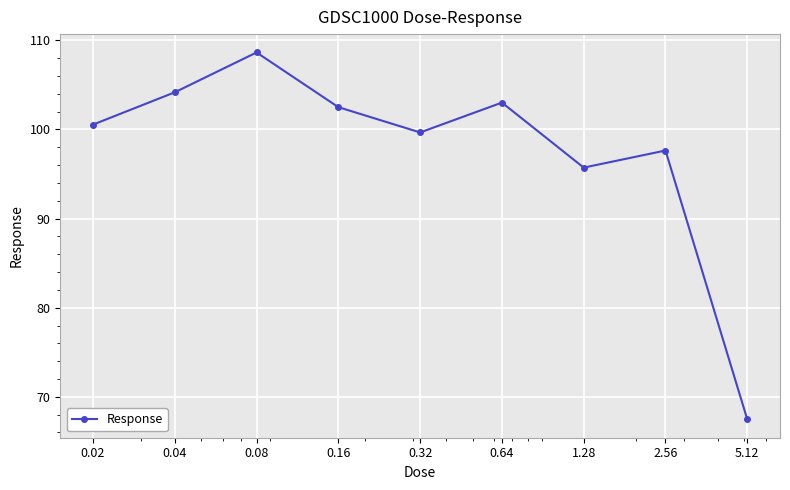

How many points are lower than both their immediate neighbors (excluding endpoints)?

2